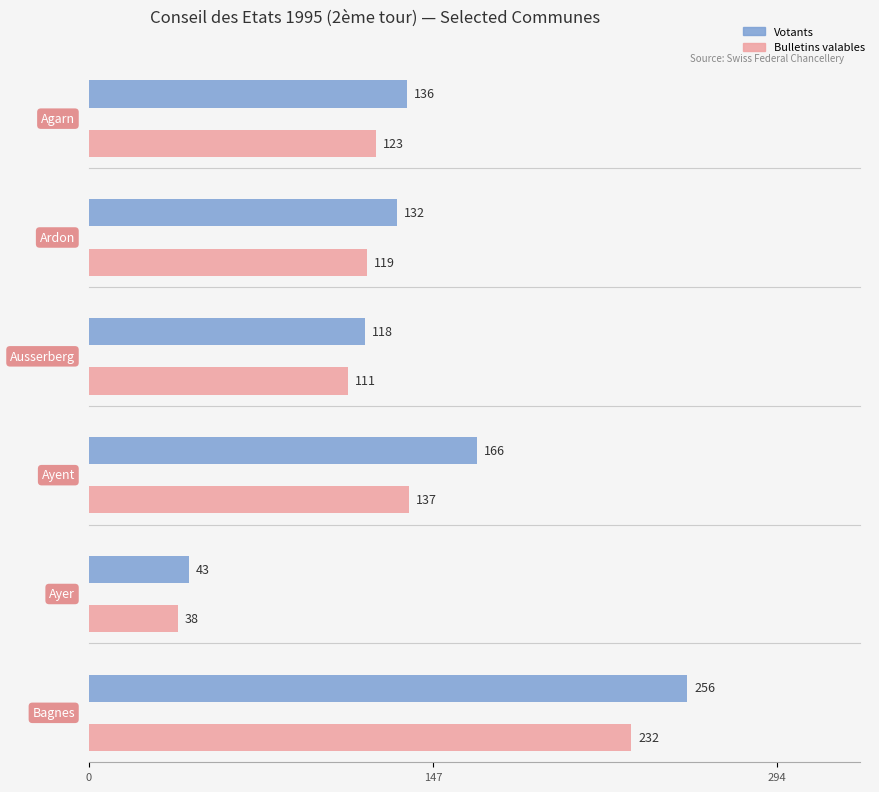

Is the value of Bulletins valables at Ayer greater than the value of Votants at Ayer?

No